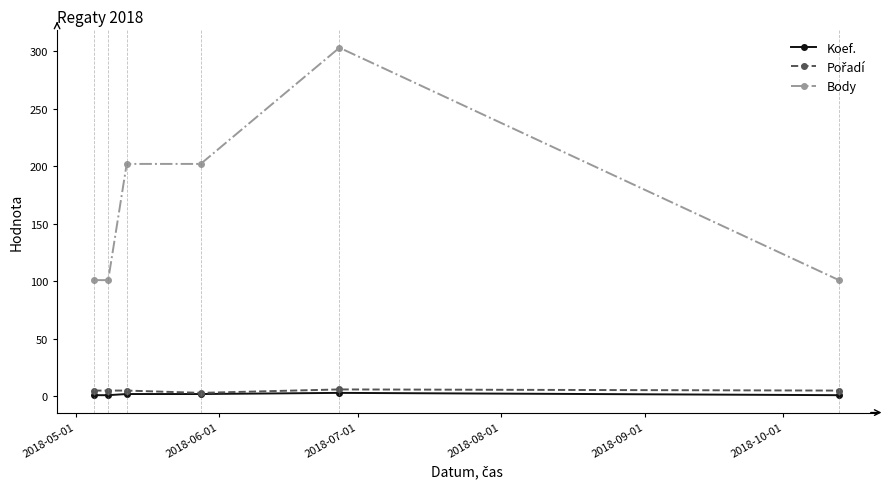

Does the chart have visible grid lines?

No